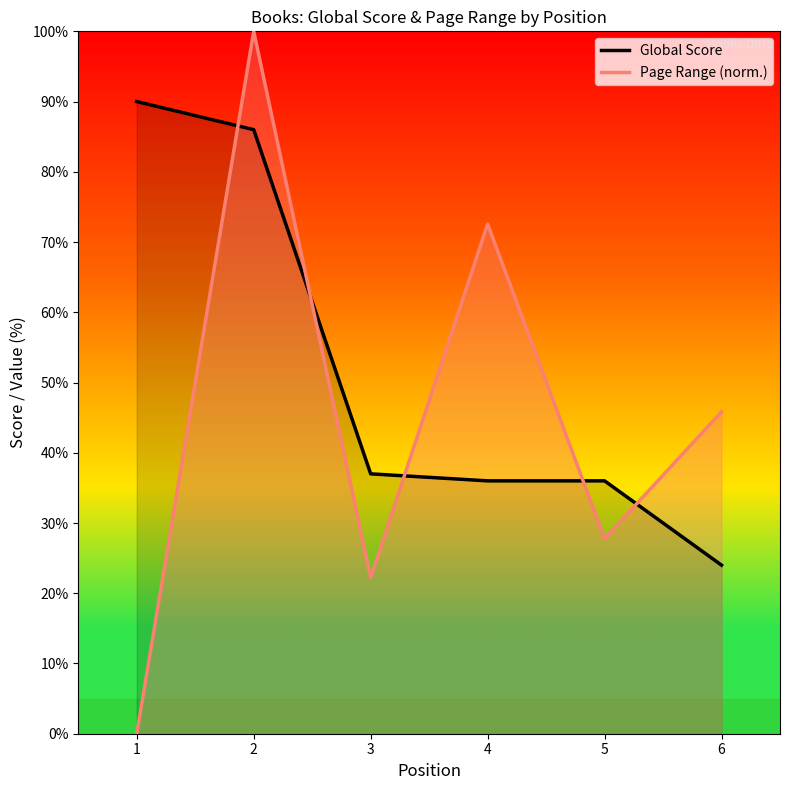

Rank the series by their maximum value, from lowest to highest.

Global Score, Page Range